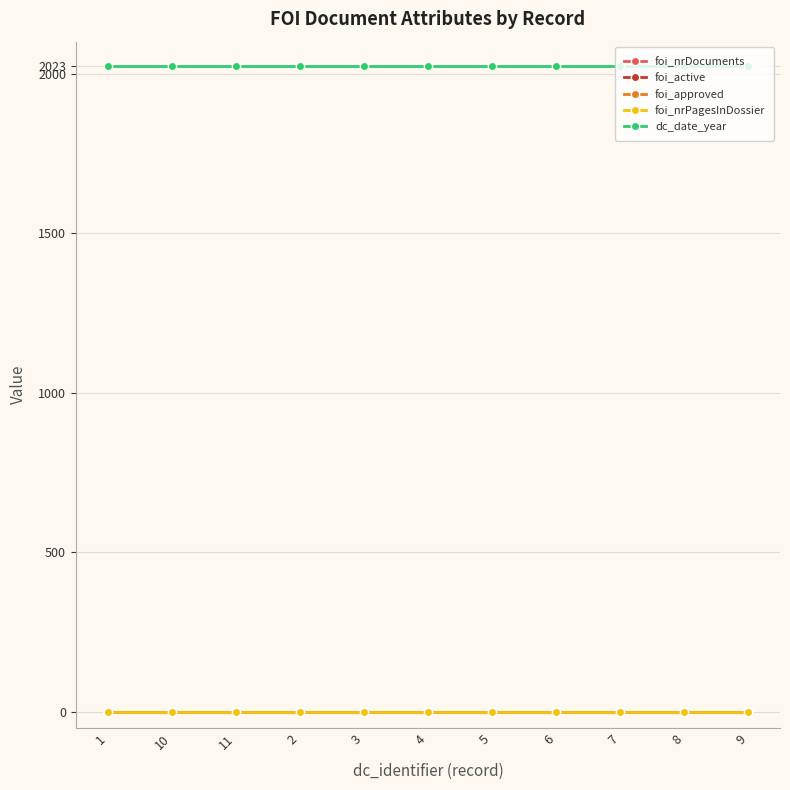

Rank the series by their maximum value, from highest to lowest.

dc_date_year, foi_nrDocuments, foi_active, foi_approved, foi_nrPagesInDossier